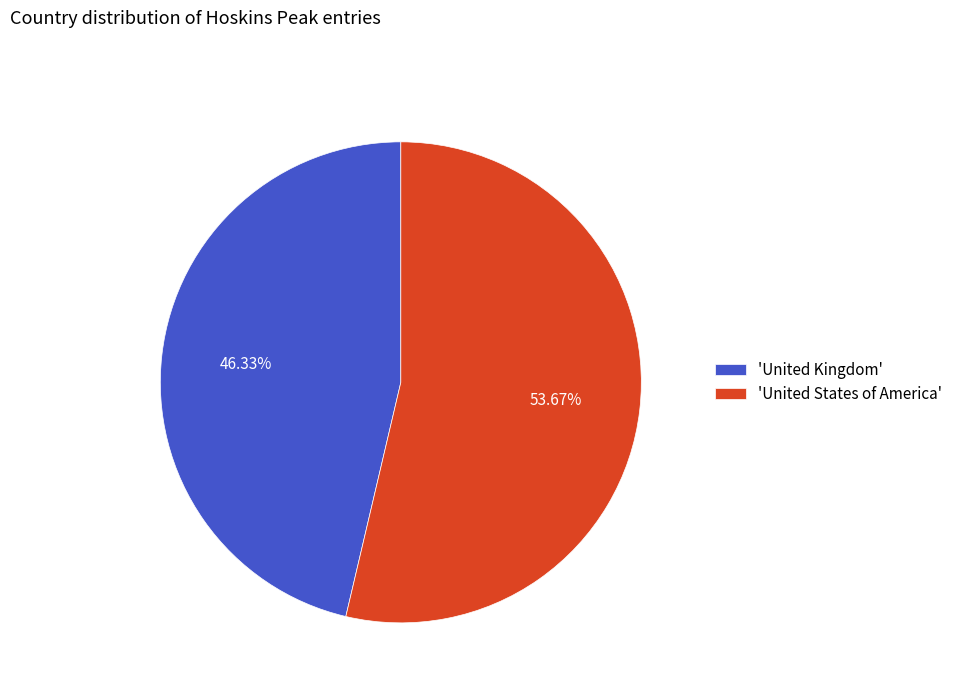

What is the majority slice?

'United States of America'